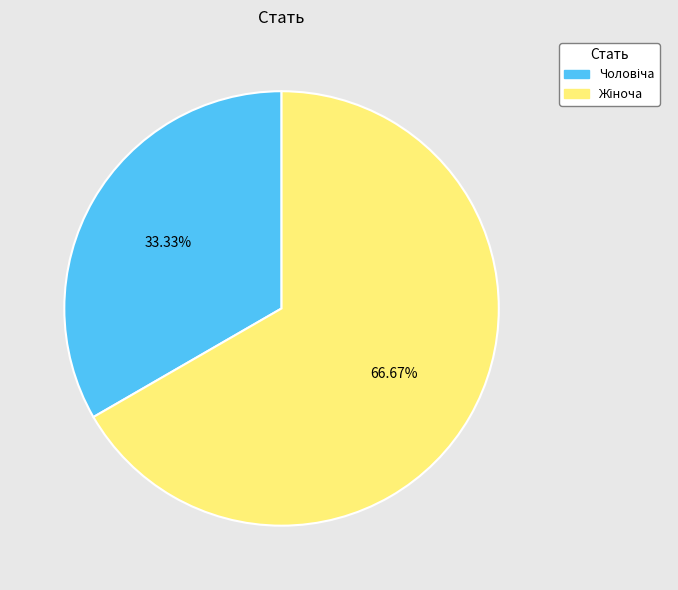

How many segments does this pie chart have?

2